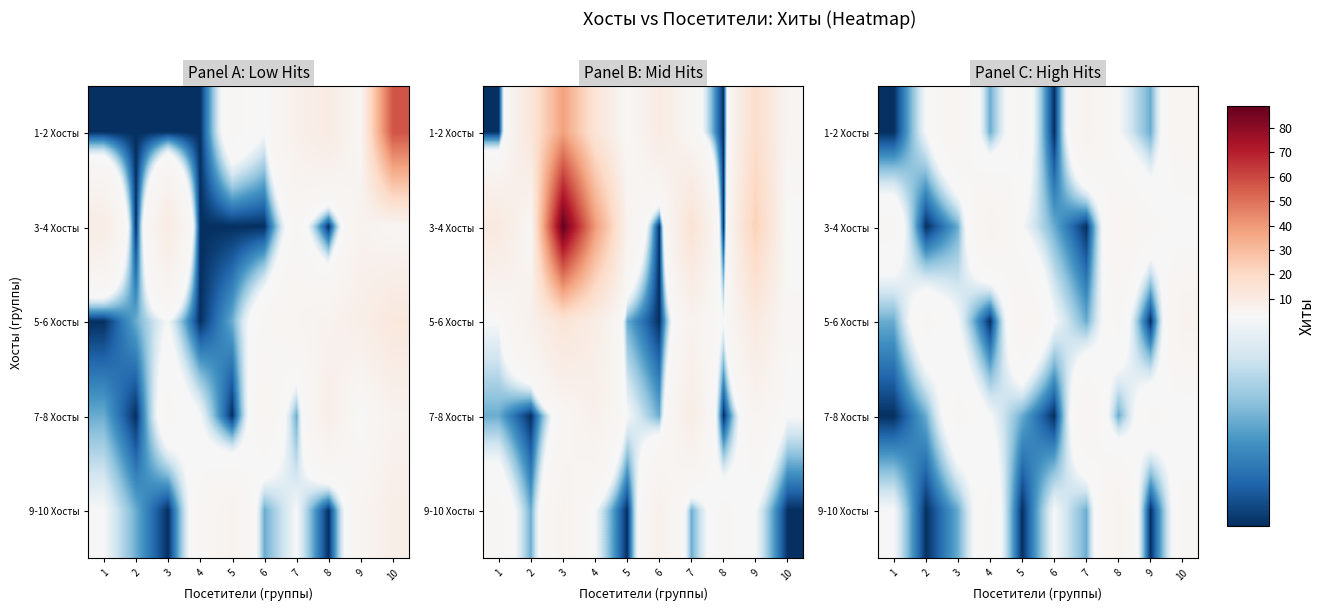

What is the total value across all series at 7?

16